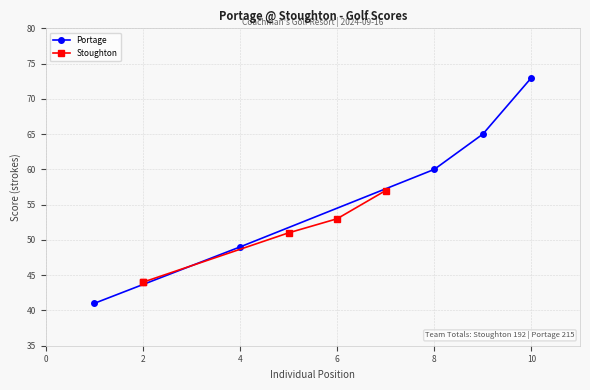

What is the average value of the Portage series?

58